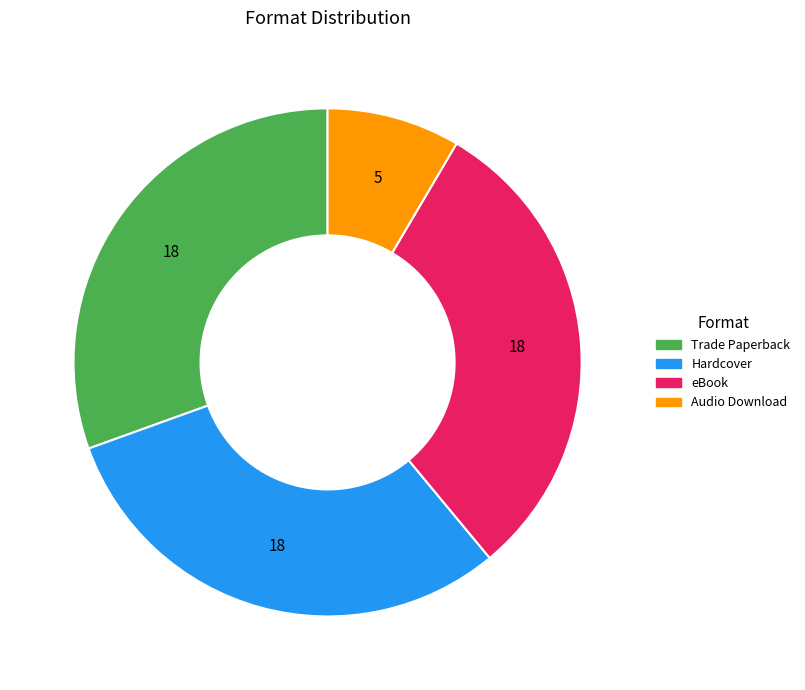

Does eBook account for over 50% of the chart?

No